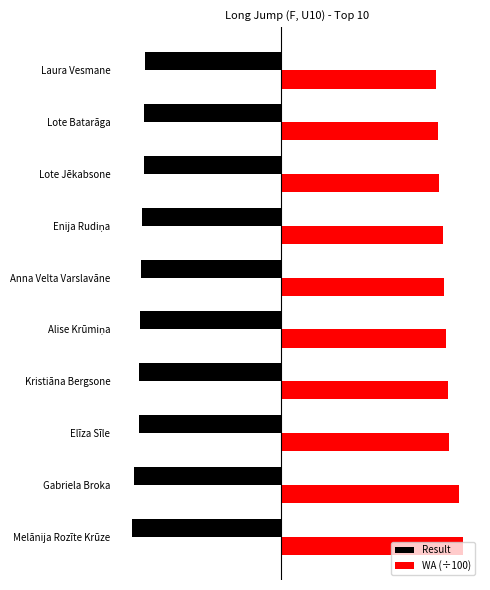

What is the highest value of the WA (÷100) series?

3.6